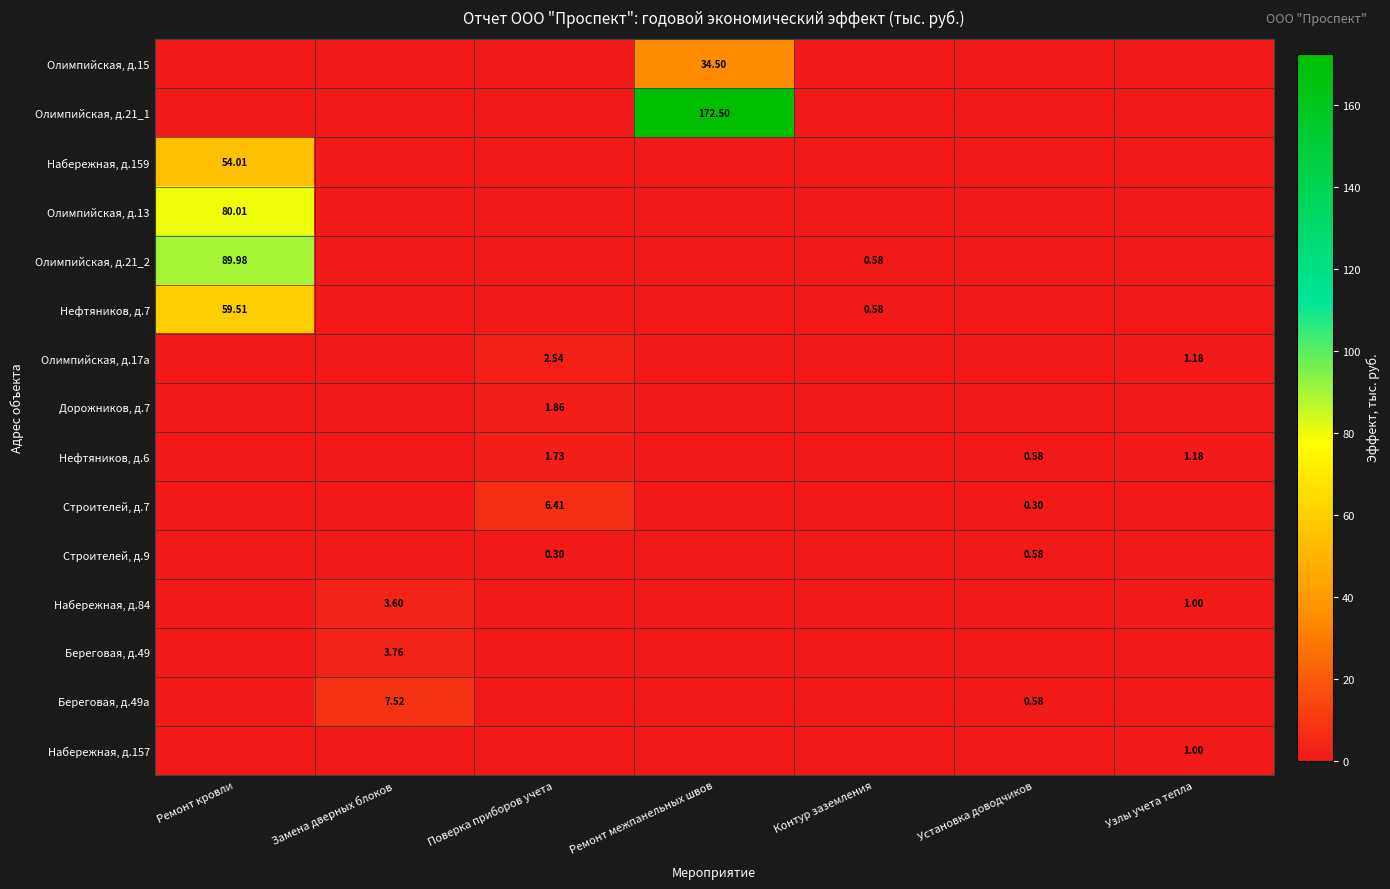

True or false: Дорожников, д.7 has a value of 0.0 at Установка доводчиков.

True